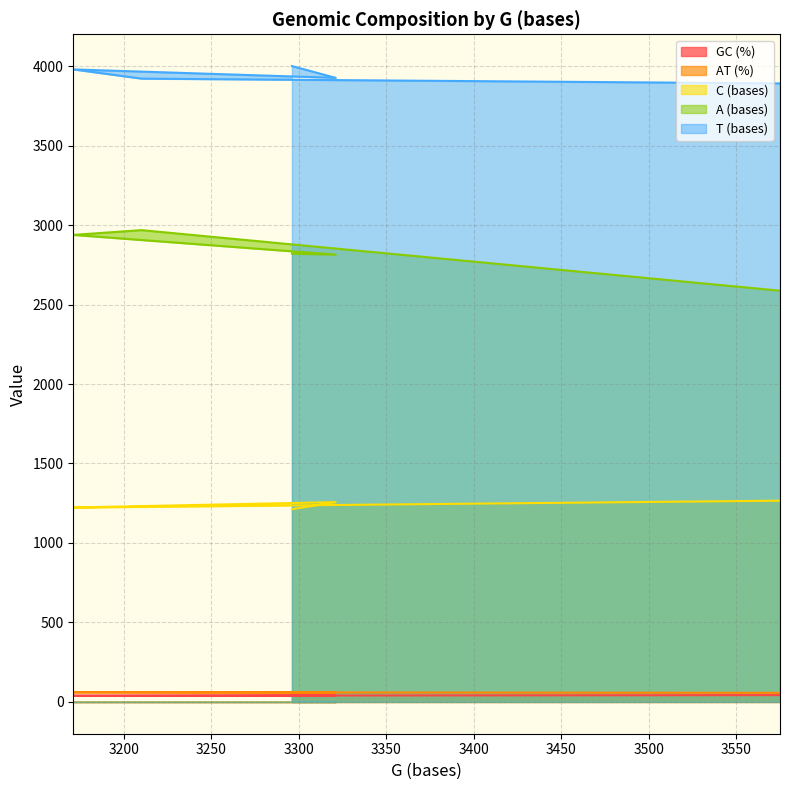

Rank the series by their maximum value, from highest to lowest.

T (bases), A (bases), C (bases), AT (%), GC (%)